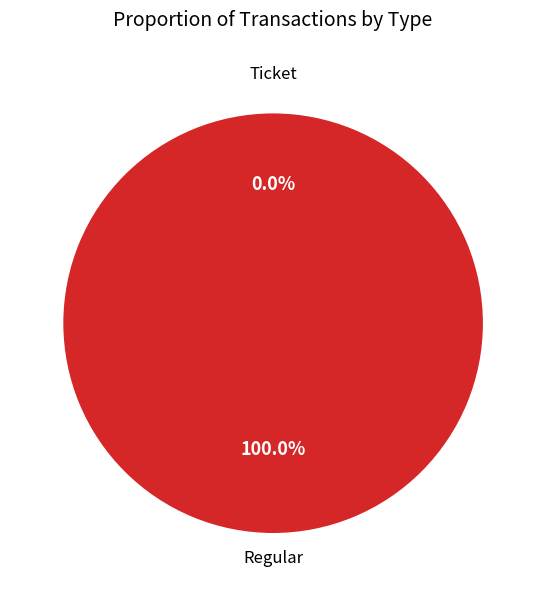

How many segments does this pie chart have?

2